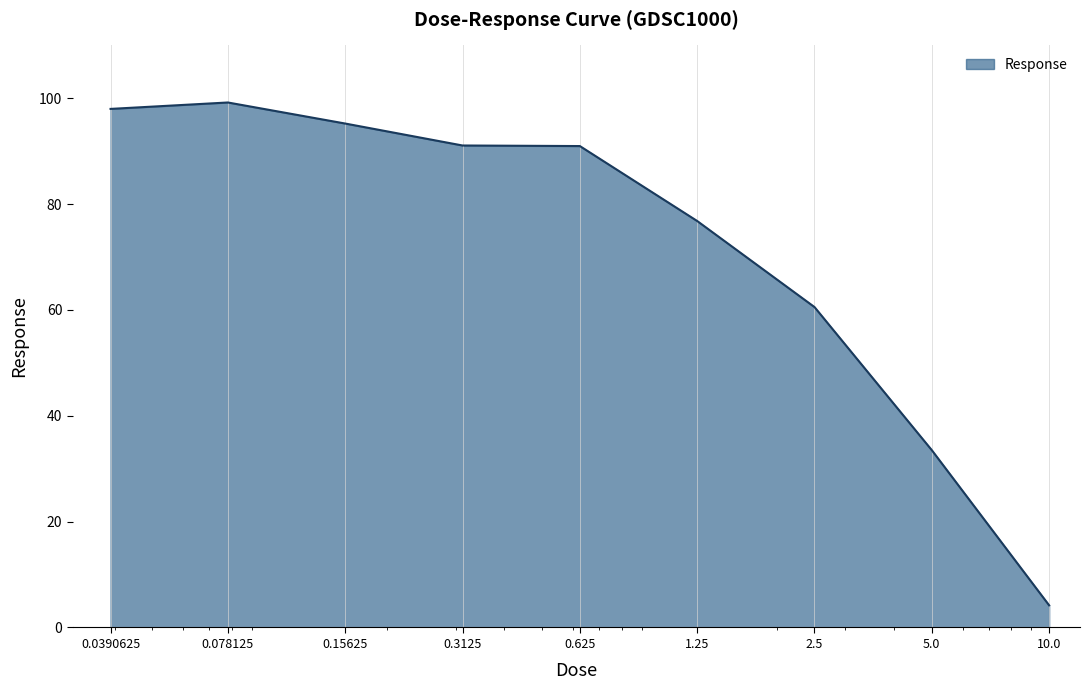

True or false: there are more than 2 points higher than both neighbors.

False